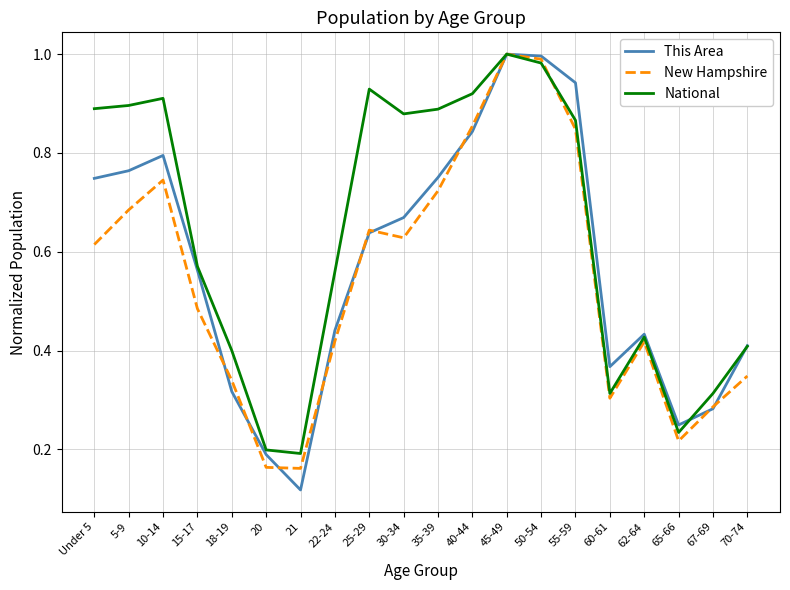

What position from the left is 10-14?

3